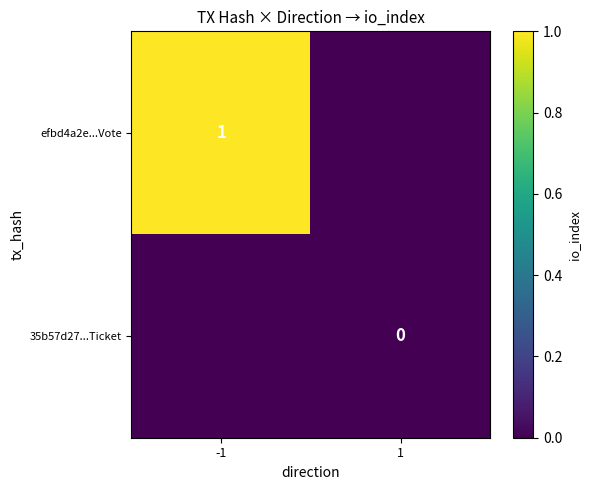

List the labels in order of 35b57d27...Ticket value, smallest first.

-1, 1